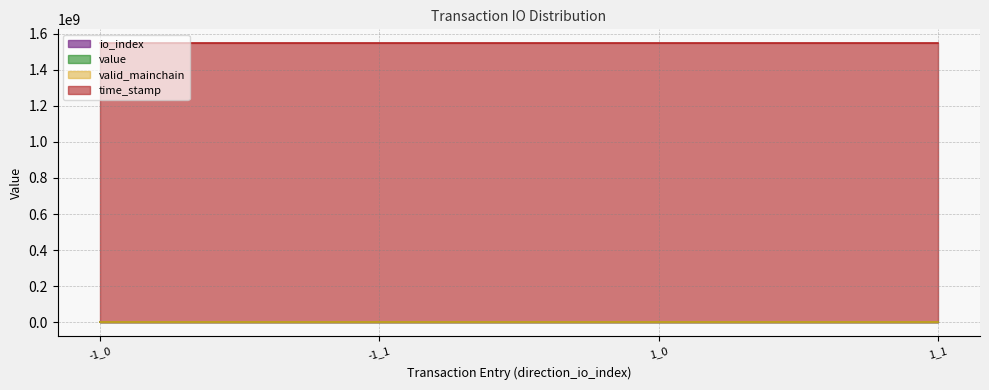

True or false: io_index and value intersect in this chart.

False